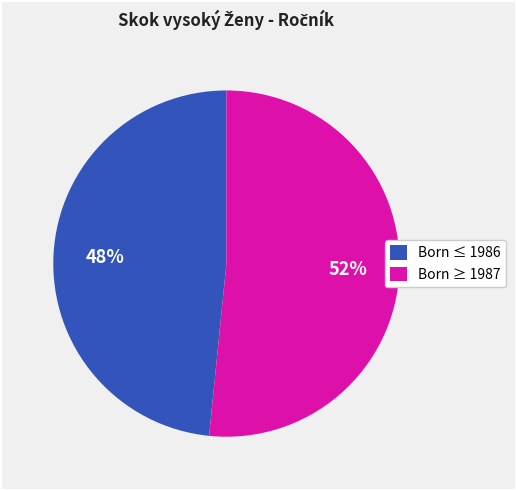

Count the number of slices in the pie.

2